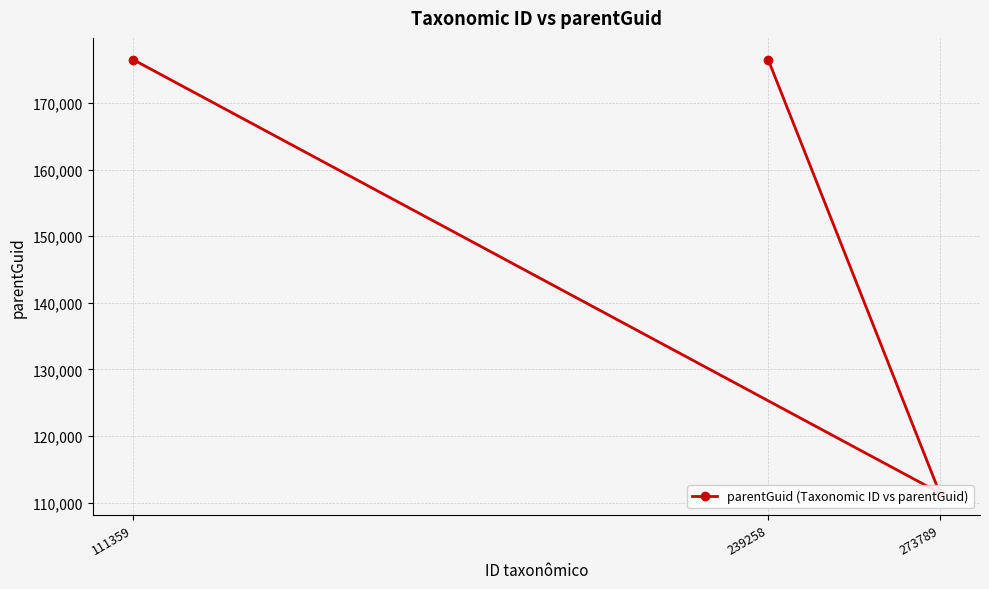

Rank the categories by value from lowest to highest.

273789, 239258, 111359